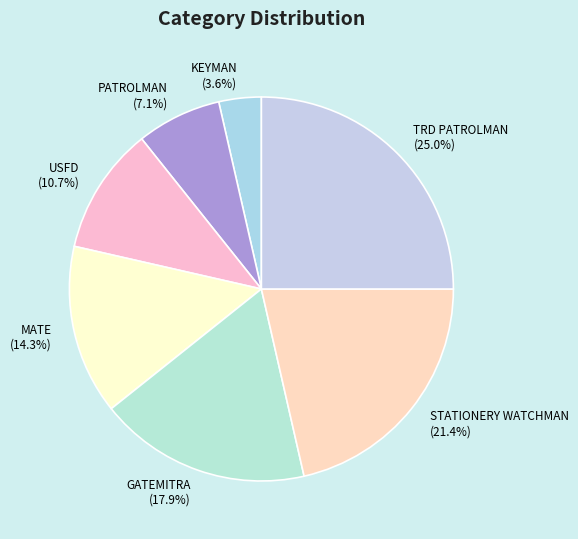

To the nearest percent, what is the combined percentage of USFD and KEYMAN?

14%